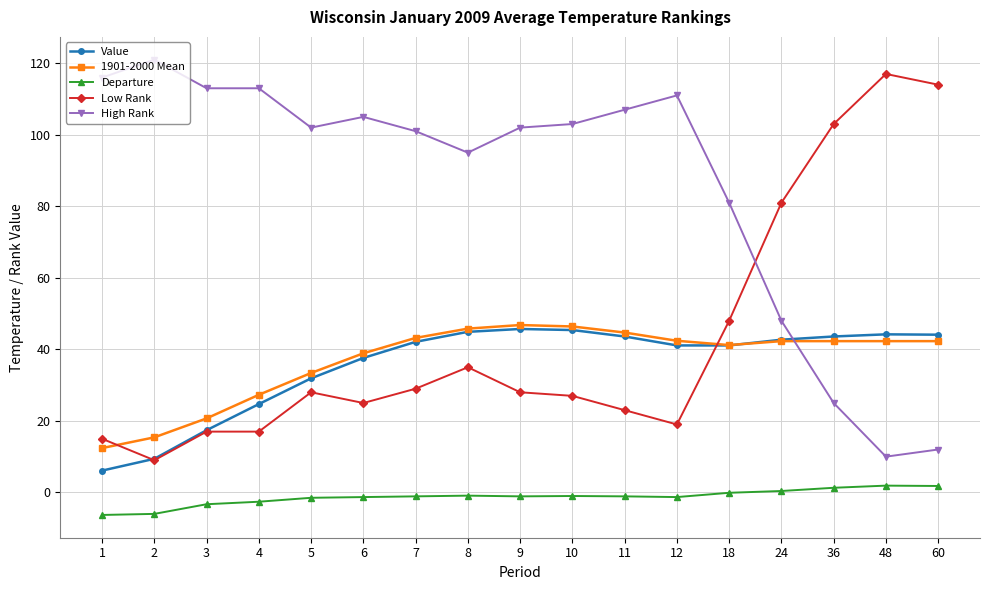

What is the total value across all series at 60?

214.2